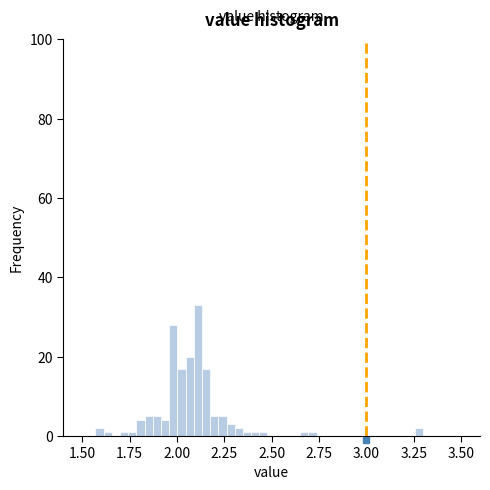

Around what value on the x-axis is the tallest bar? Give the approximate position of its centre, as read against the axis.

2.10